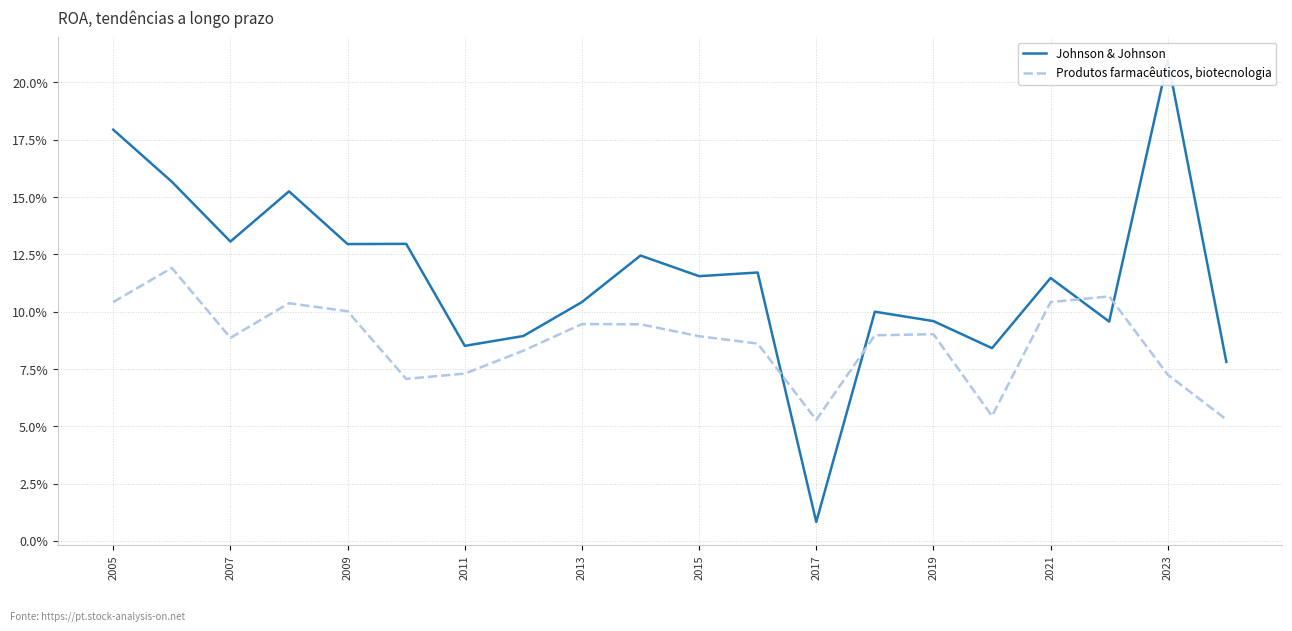

What is the total value across all series at 2015?

0.2